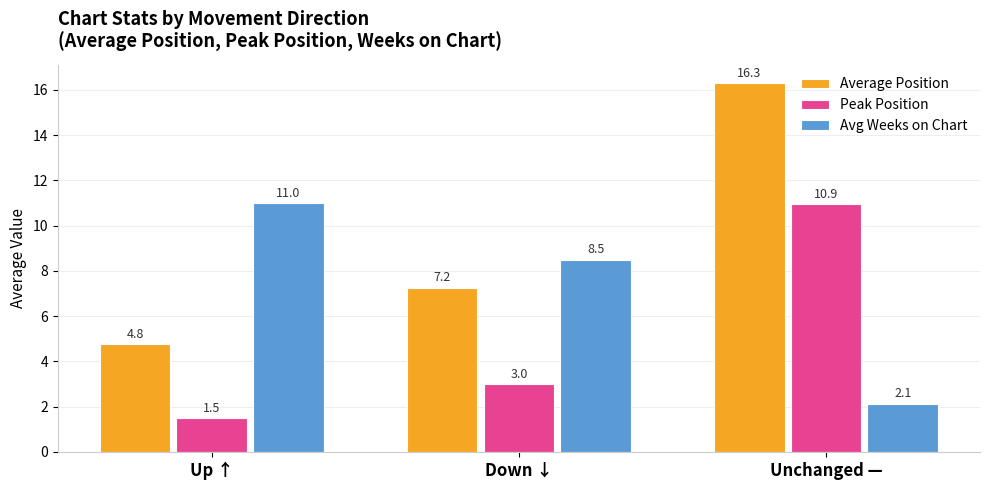

Does the chart contain stacked bars?

No